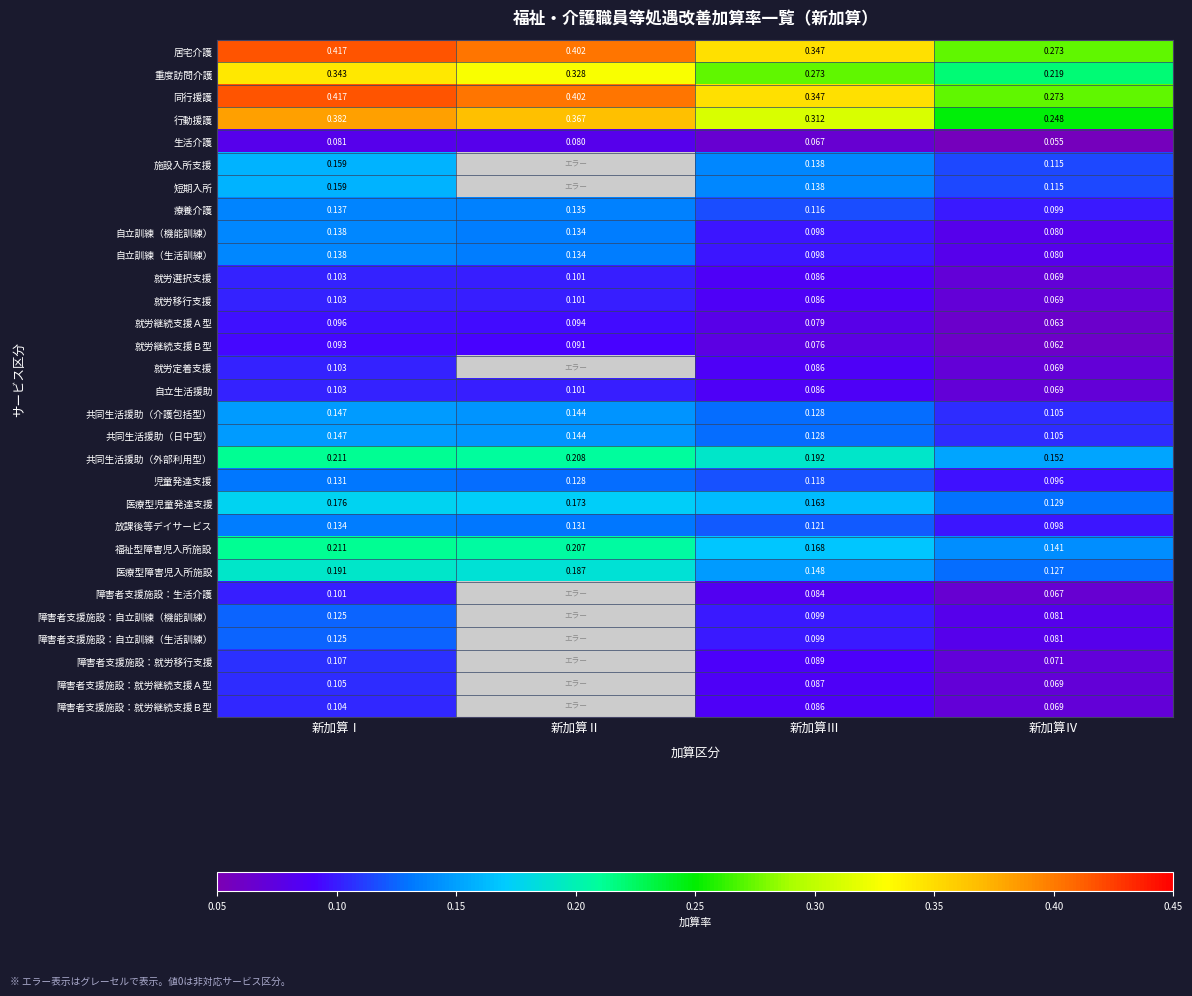

Is the value of 居宅介護 at 新加算Ⅱ greater than the value of 就労継続支援Ｂ型 at 新加算Ⅰ?

Yes